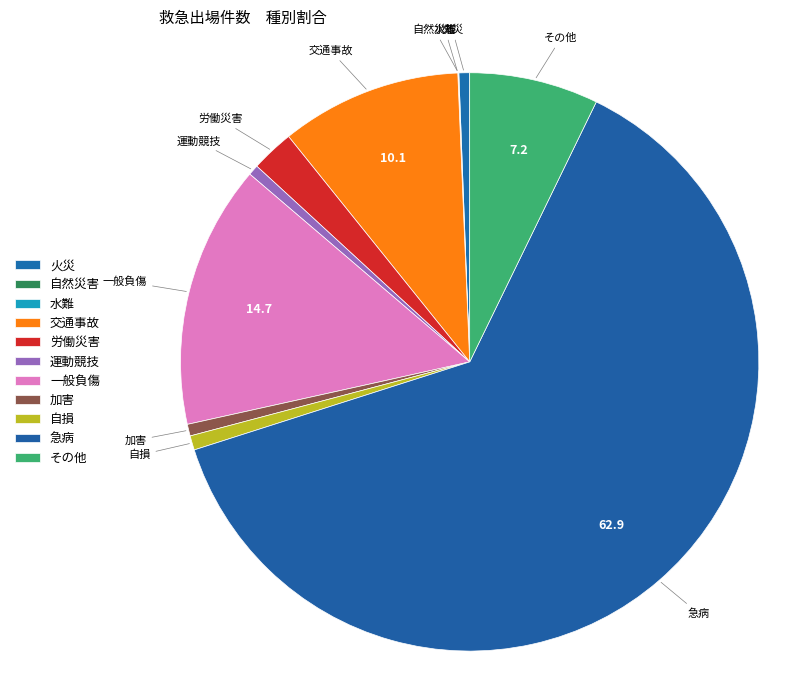

What is the change in value from 水難 to 一般負傷?

+1816